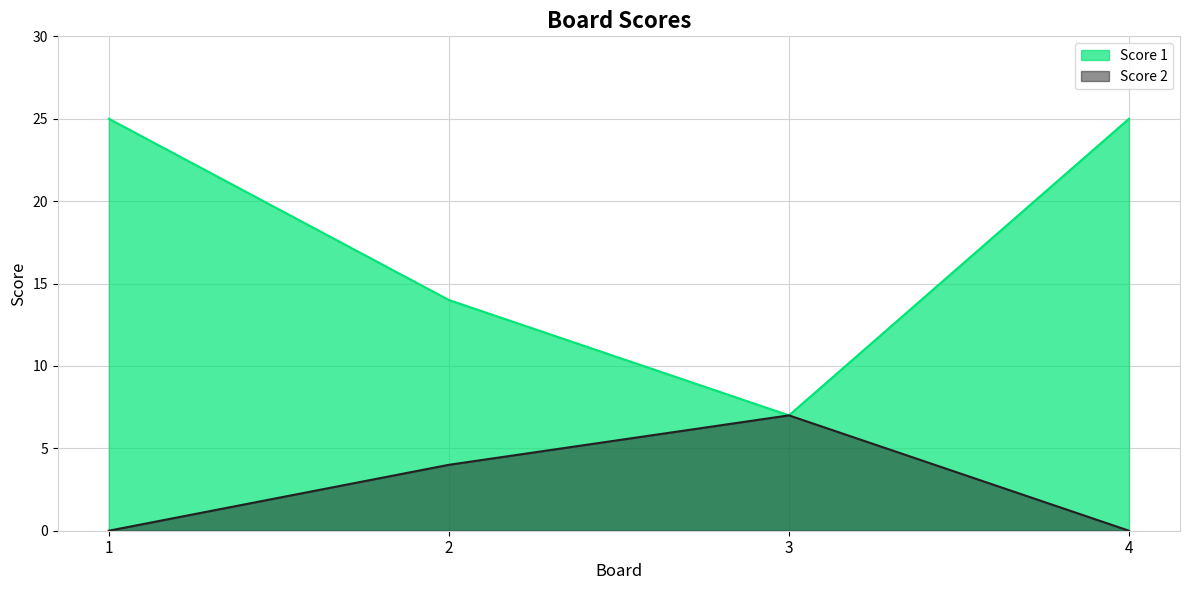

How many data points in Score 1 are less than 25?

2